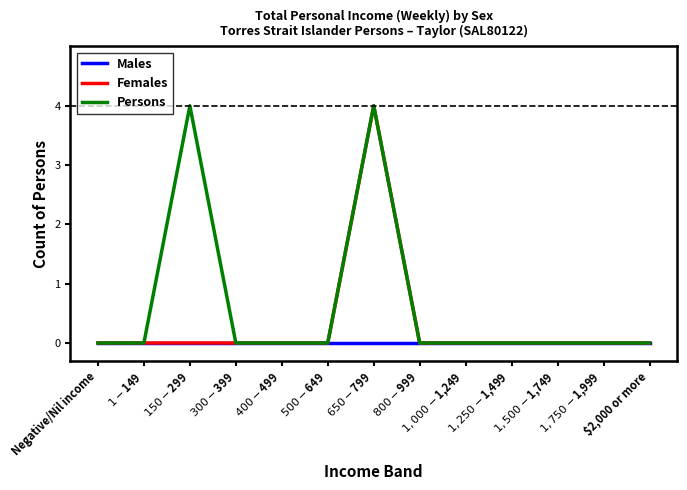

Reading right to left, what are all the values shown in this chart?

Males: $2,000 or more=0	$1,750-$1,999=0	$1,500-$1,749=0	$1,250-$1,499=0	$1,000-$1,249=0	$800-$999=0	$650-$799=0	$500-$649=0	$400-$499=0	$300-$399=0	$150-$299=0	$1-$149=0	Negative/Nil income=0
Females: $2,000 or more=0	$1,750-$1,999=0	$1,500-$1,749=0	$1,250-$1,499=0	$1,000-$1,249=0	$800-$999=0	$650-$799=4	$500-$649=0	$400-$499=0	$300-$399=0	$150-$299=0	$1-$149=0	Negative/Nil income=0
Persons: $2,000 or more=0	$1,750-$1,999=0	$1,500-$1,749=0	$1,250-$1,499=0	$1,000-$1,249=0	$800-$999=0	$650-$799=4	$500-$649=0	$400-$499=0	$300-$399=0	$150-$299=4	$1-$149=0	Negative/Nil income=0